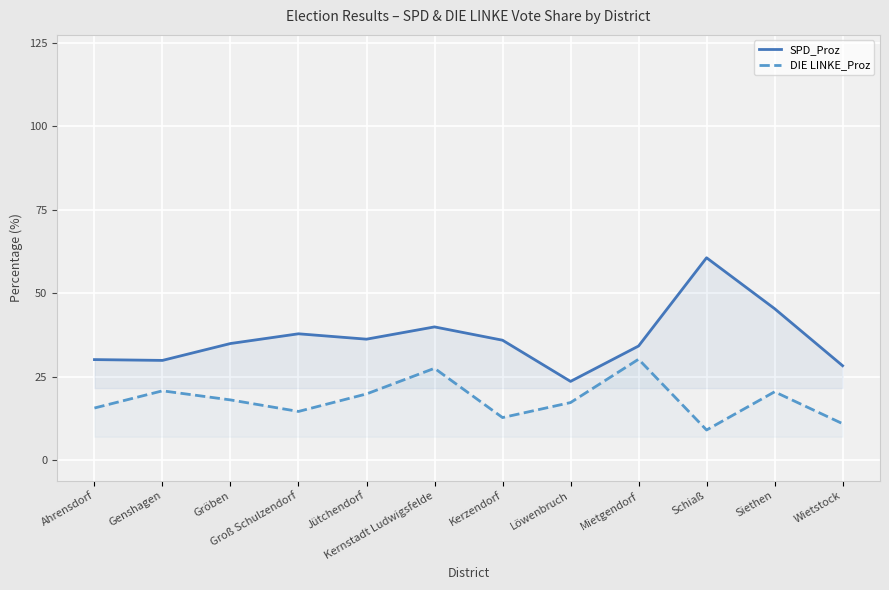

Rank the categories by DIE LINKE_Proz value from lowest to highest.

Schiaß, Wietstock, Kerzendorf, Groß Schulzendorf, Ahrensdorf, Löwenbruch, Gröben, Jütchendorf, Siethen, Genshagen, Kernstadt Ludwigsfelde, Mietgendorf